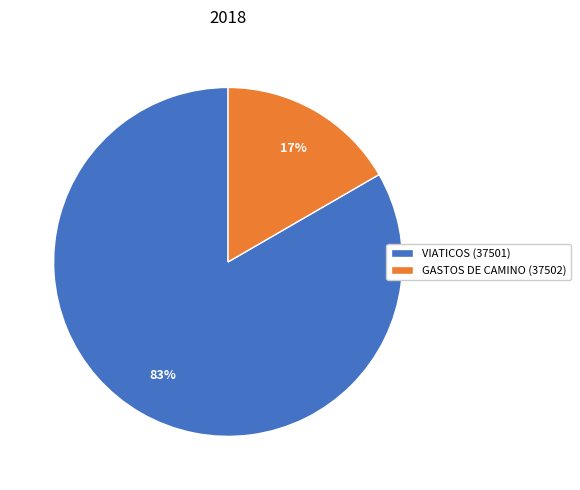

How many slices are in this pie chart?

2